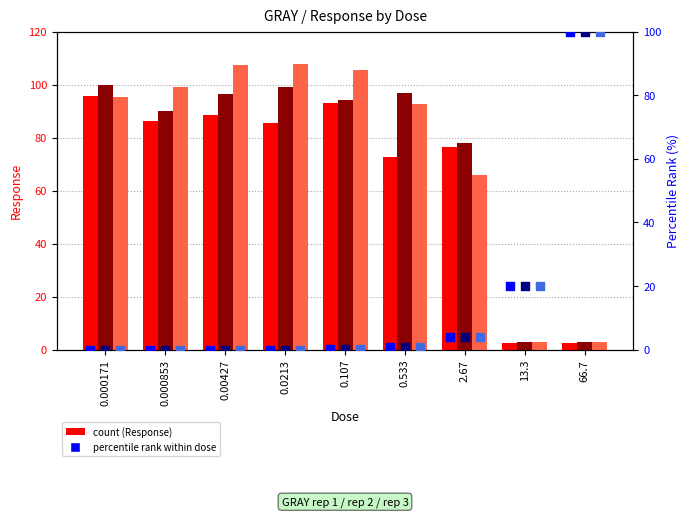

Which series reaches the maximum Y coordinate?

GRAY rep 3